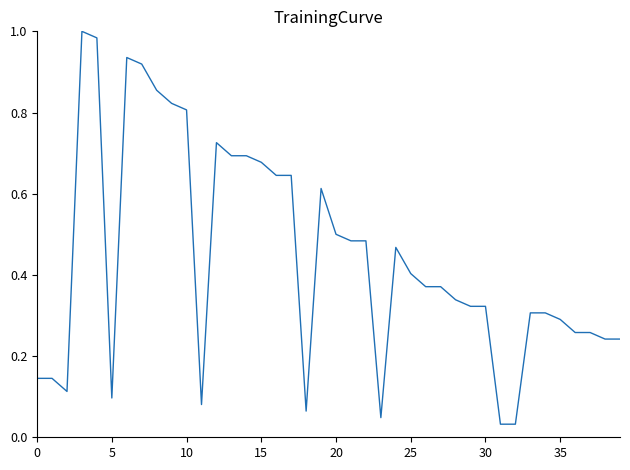

Does the chart display data point markers on the line(s)?

No